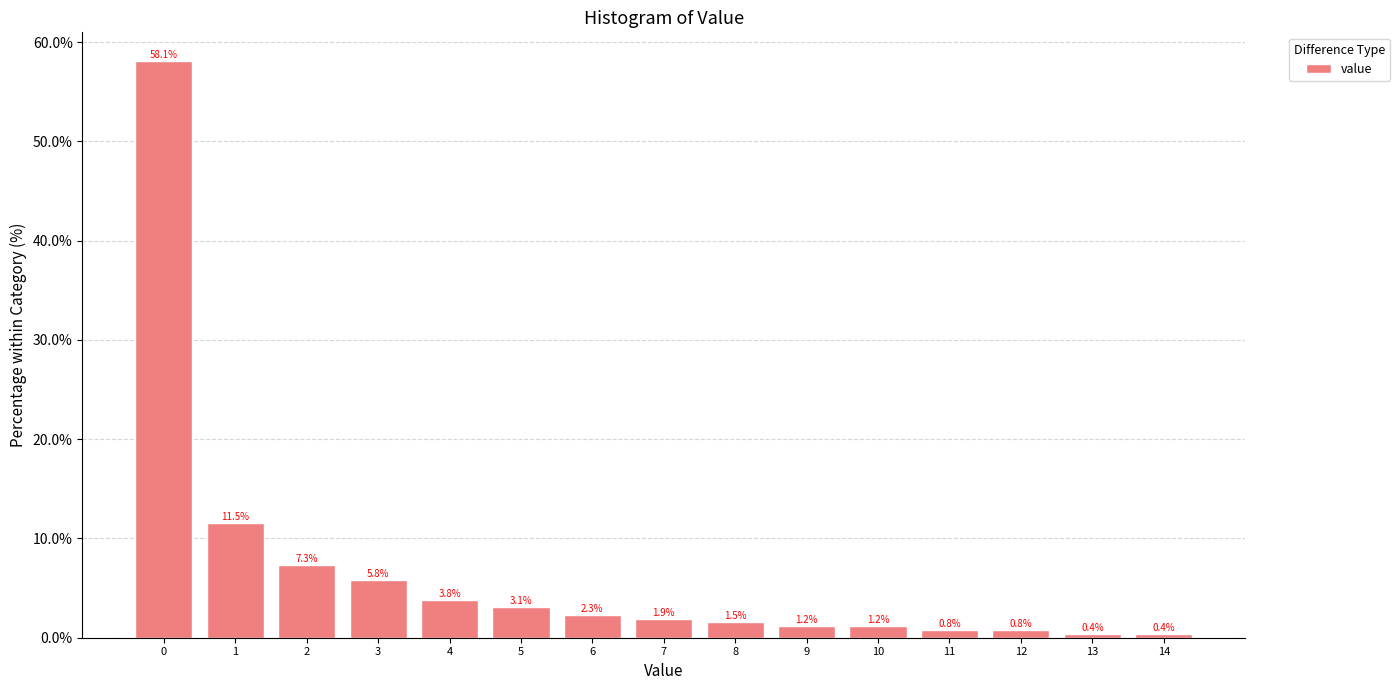

Reading right to left, list all the values displayed in this chart.

14=0.4	13=0.4	12=0.8	11=0.8	10=1.2	9=1.2	8=1.5	7=1.9	6=2.3	5=3.1	4=3.8	3=5.8	2=7.3	1=11.5	0=58.1